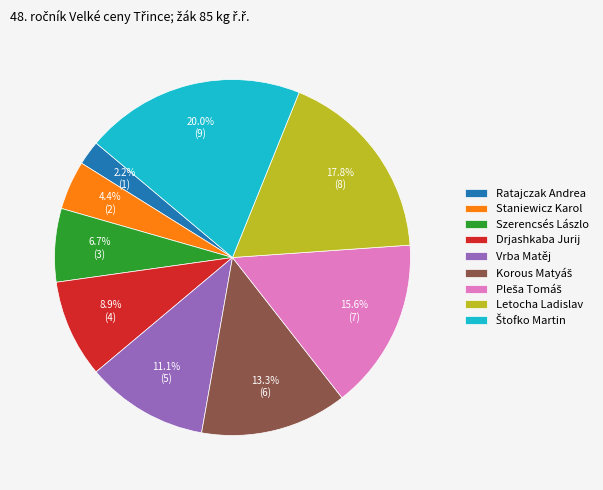

What percentage is NOT represented by Letocha Ladislav?

82.2%